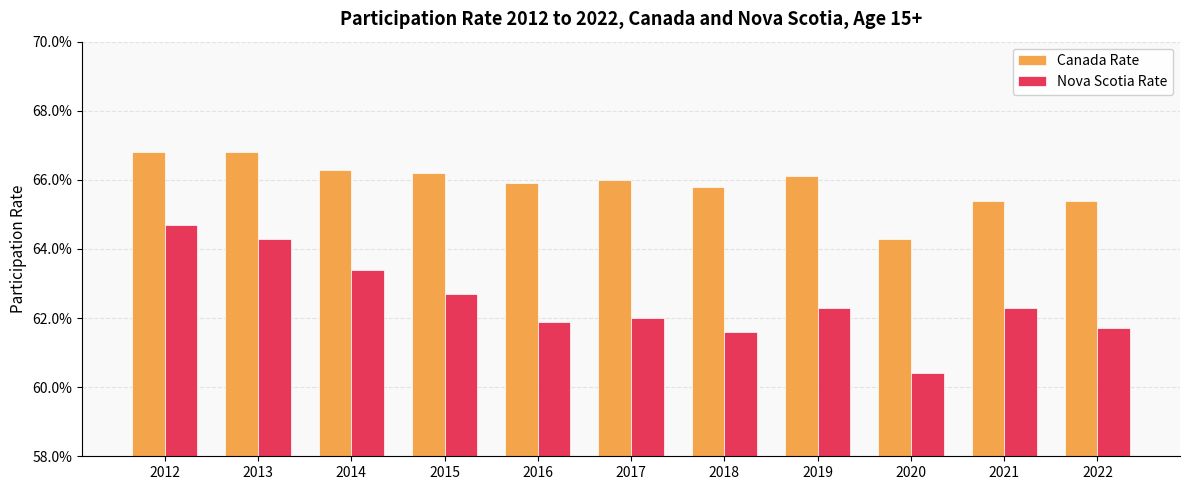

Which series has the largest range (max minus min)?

Nova Scotia Rate